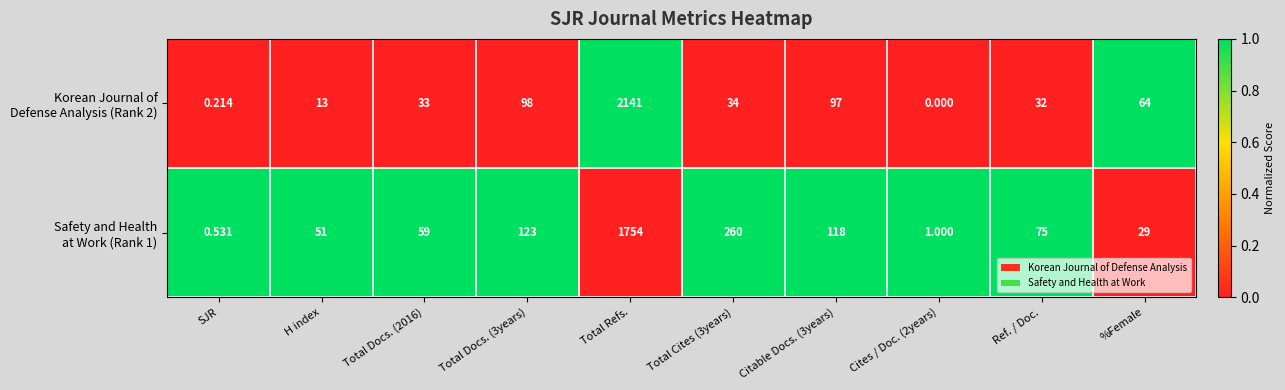

Count the number of categories in the chart.

10